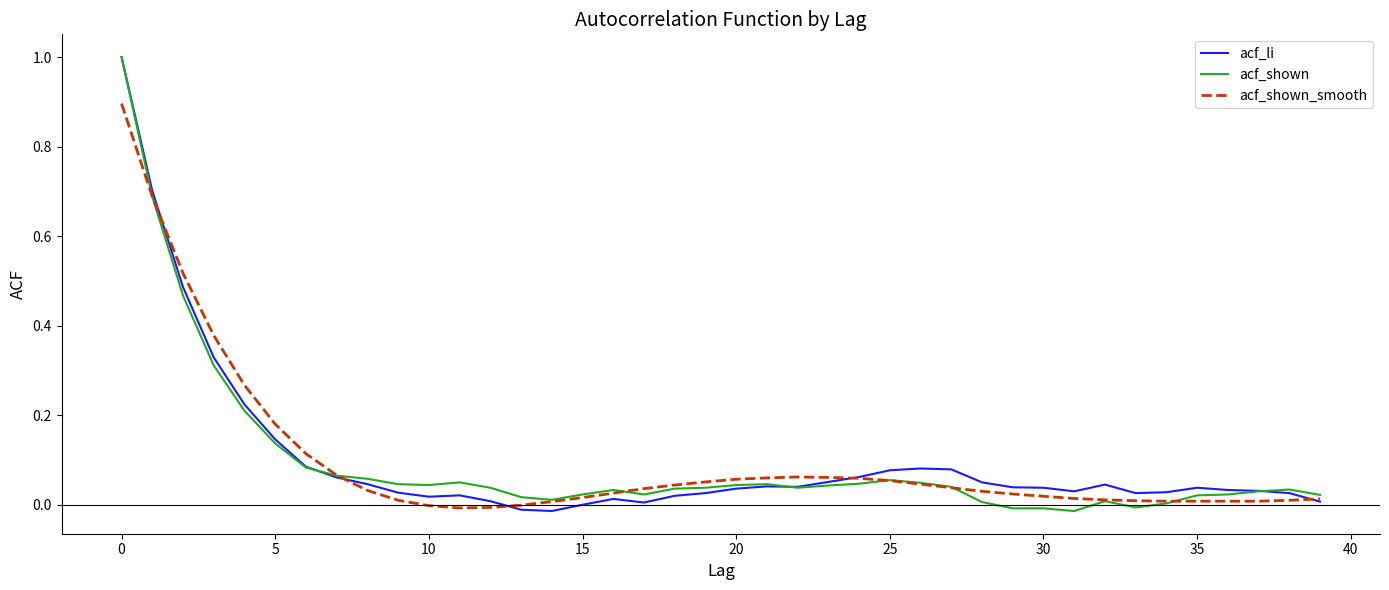

What is the maximum value for acf_li?

1.0